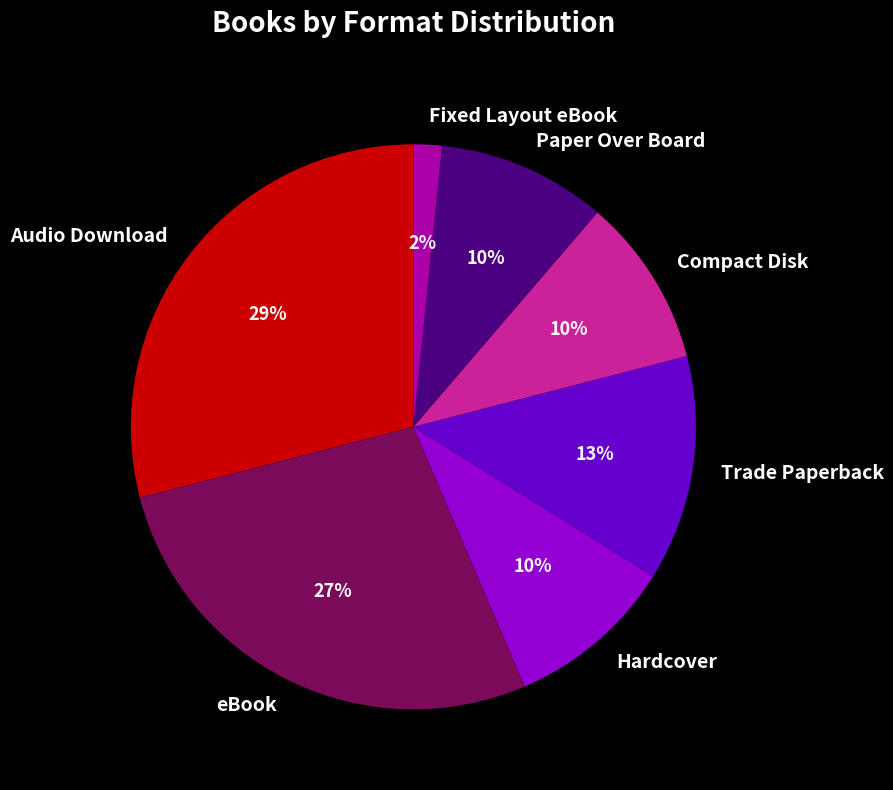

Which category has the biggest portion of the pie?

Audio Download